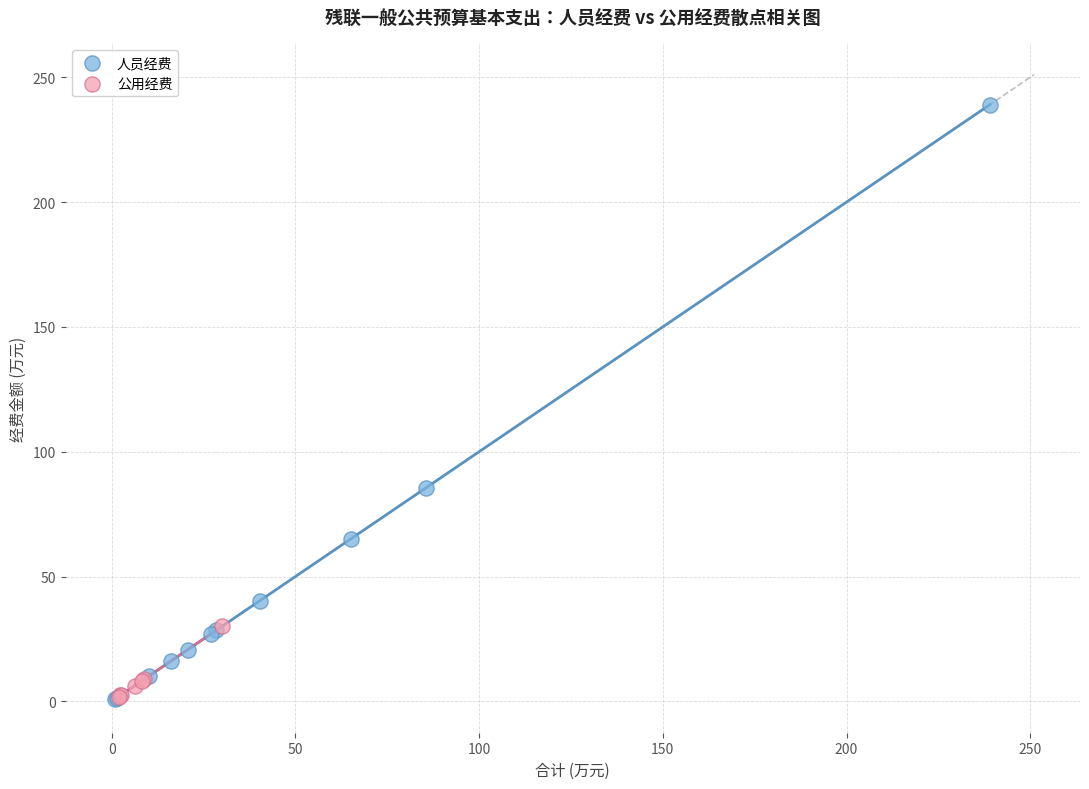

Which series has the widest spread of Y values?

人员经费